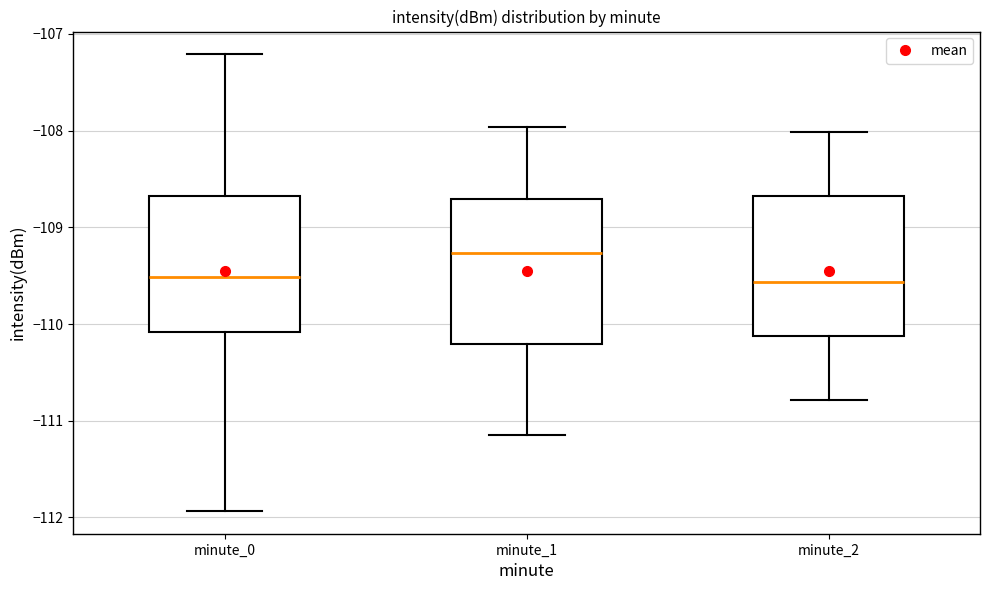

Reading left to right, read every box against the y-axis: the position of its median line, the range the box covers, and the ends of its whiskers. The values are not printed on the chart, so give them approximately, as read against the axis.

minute_0: median -109.5, box -110.1 to -108.7, whiskers -111.9 to -107.2
minute_1: median -109.3, box -110.2 to -108.7, whiskers -111.1 to -108.0
minute_2: median -109.6, box -110.1 to -108.7, whiskers -110.8 to -108.0